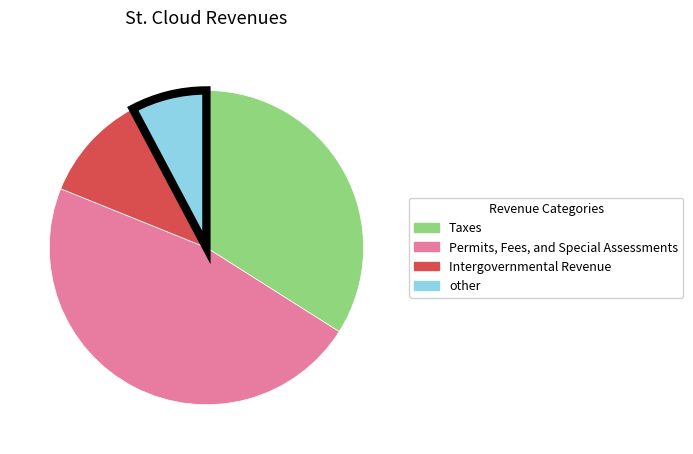

Is there a majority slice in this chart?

No